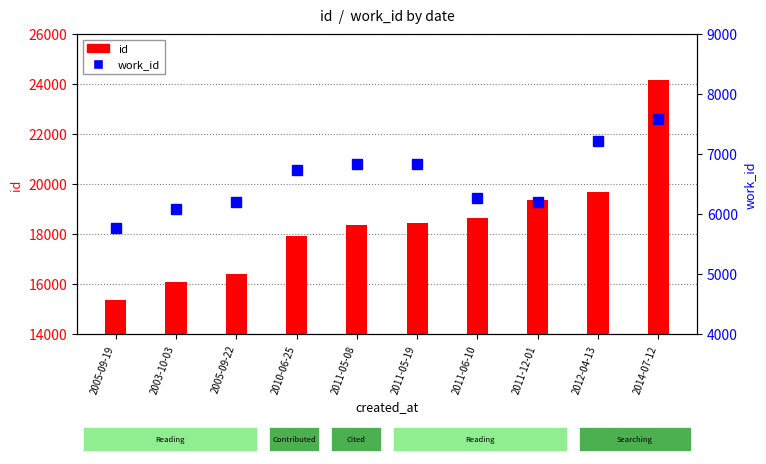

How many data points in id are above 18441?

4